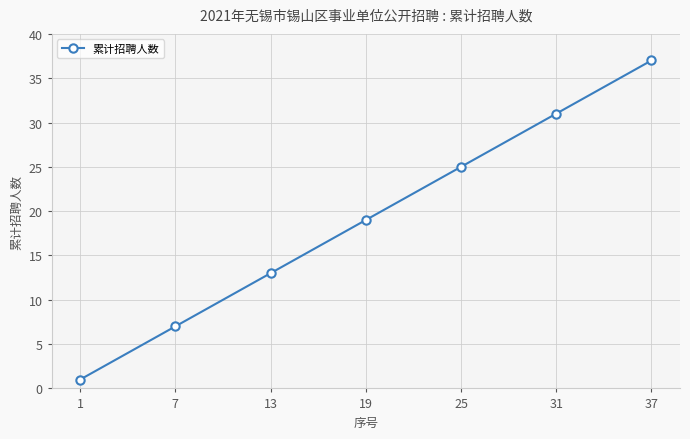

What is the difference between the values at 19 and 13?

6